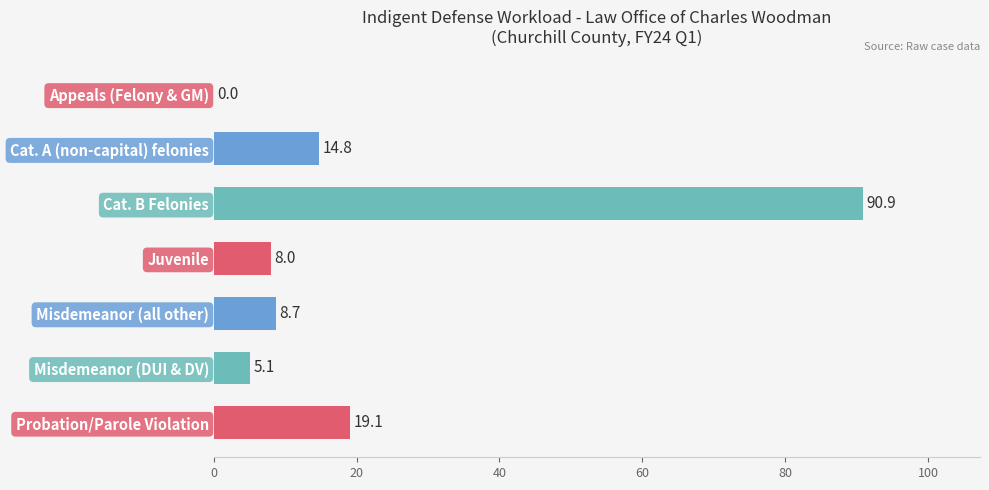

How many positive values are there?

6